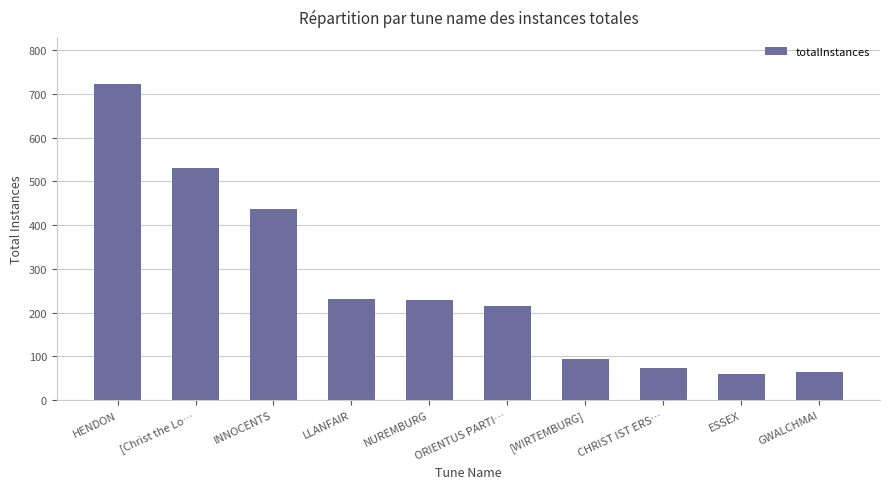

Which category has the highest value across all series?

HENDON